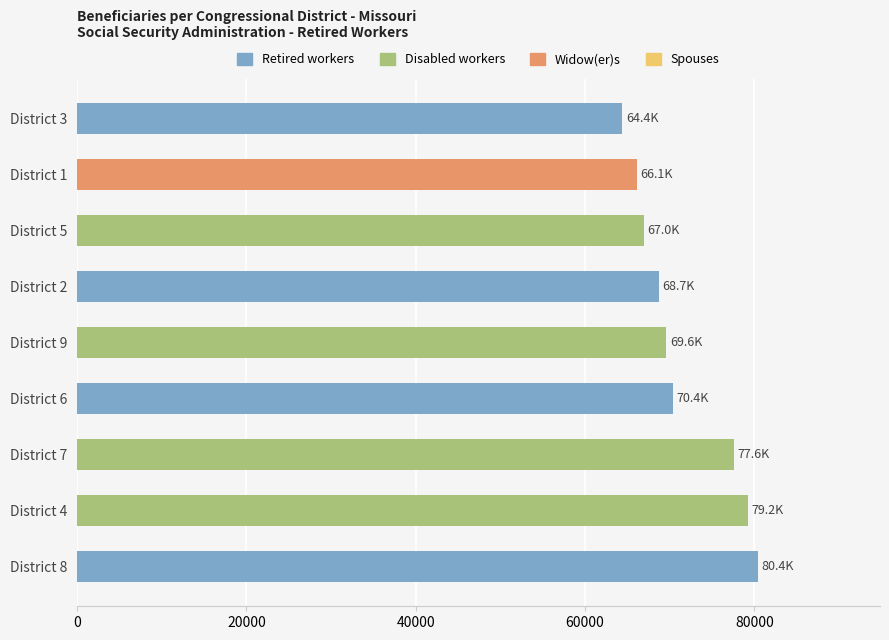

What is the sum of all values?

643409